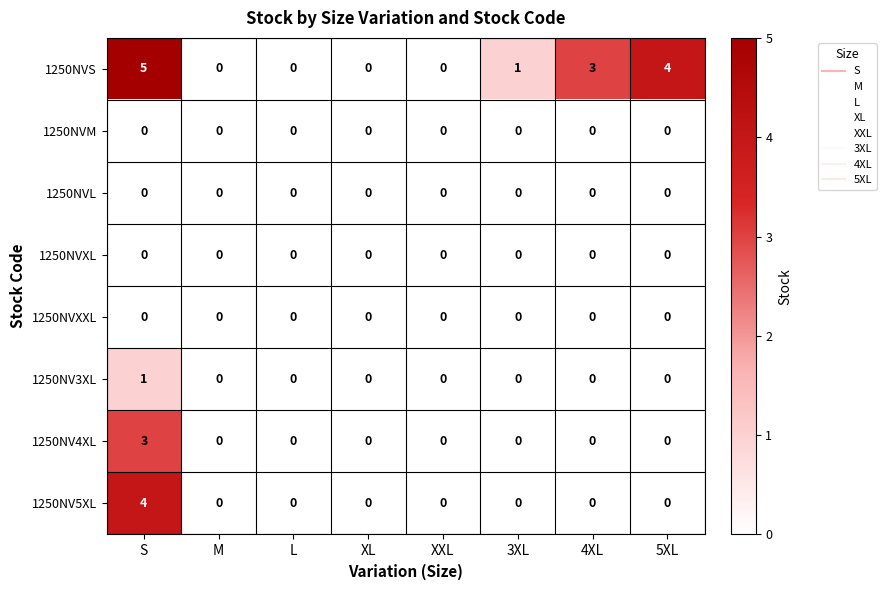

Between 4XL and 5XL, which series saw the biggest shift?

1250NVS